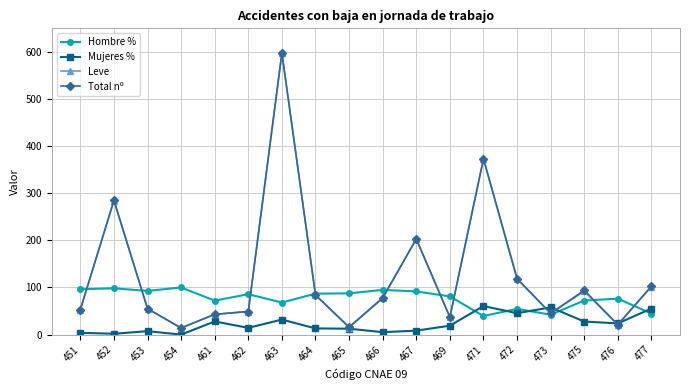

In Leve, how many points are higher than both neighbors (excluding endpoints)?

5